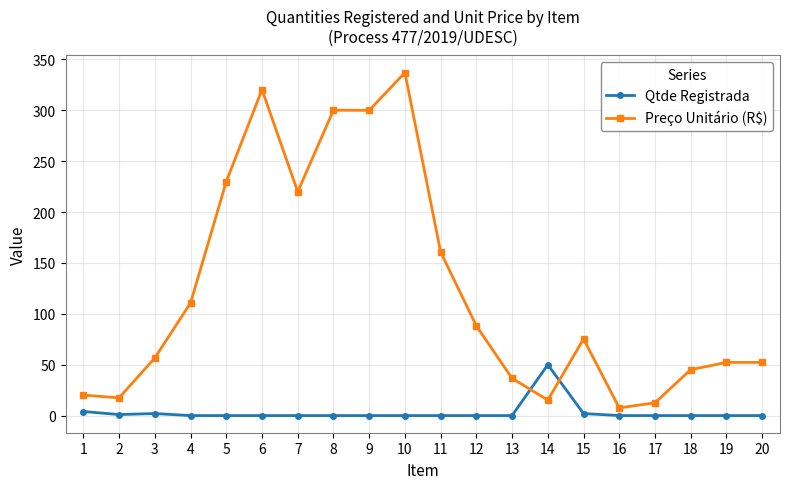

True or false: Qtde Registrada has a value of 34.9 at 18.

False